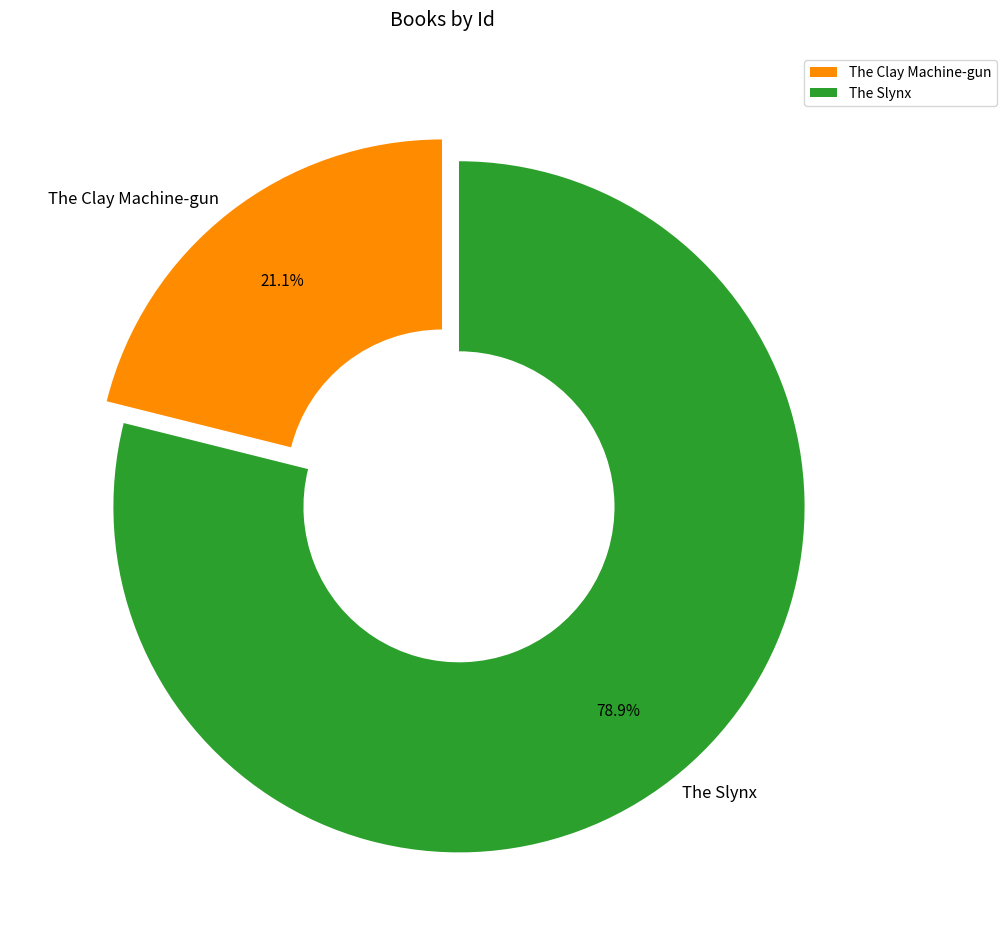

To the nearest percent, what percentage of the pie is The Slynx?

79%